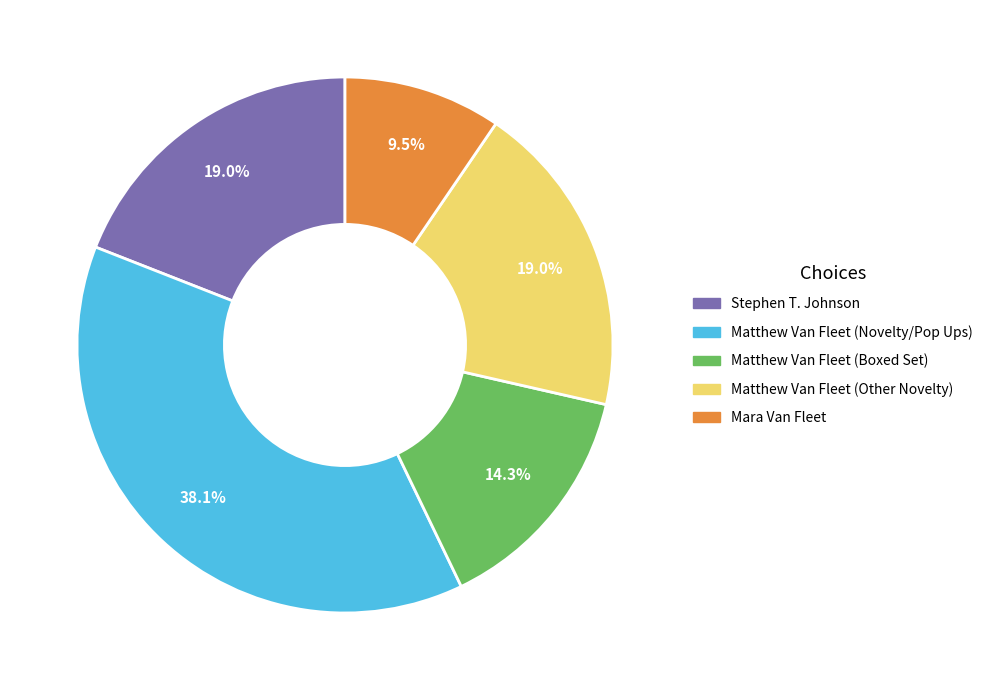

Which slice is the largest?

Matthew Van Fleet (Novelty/Pop Ups)